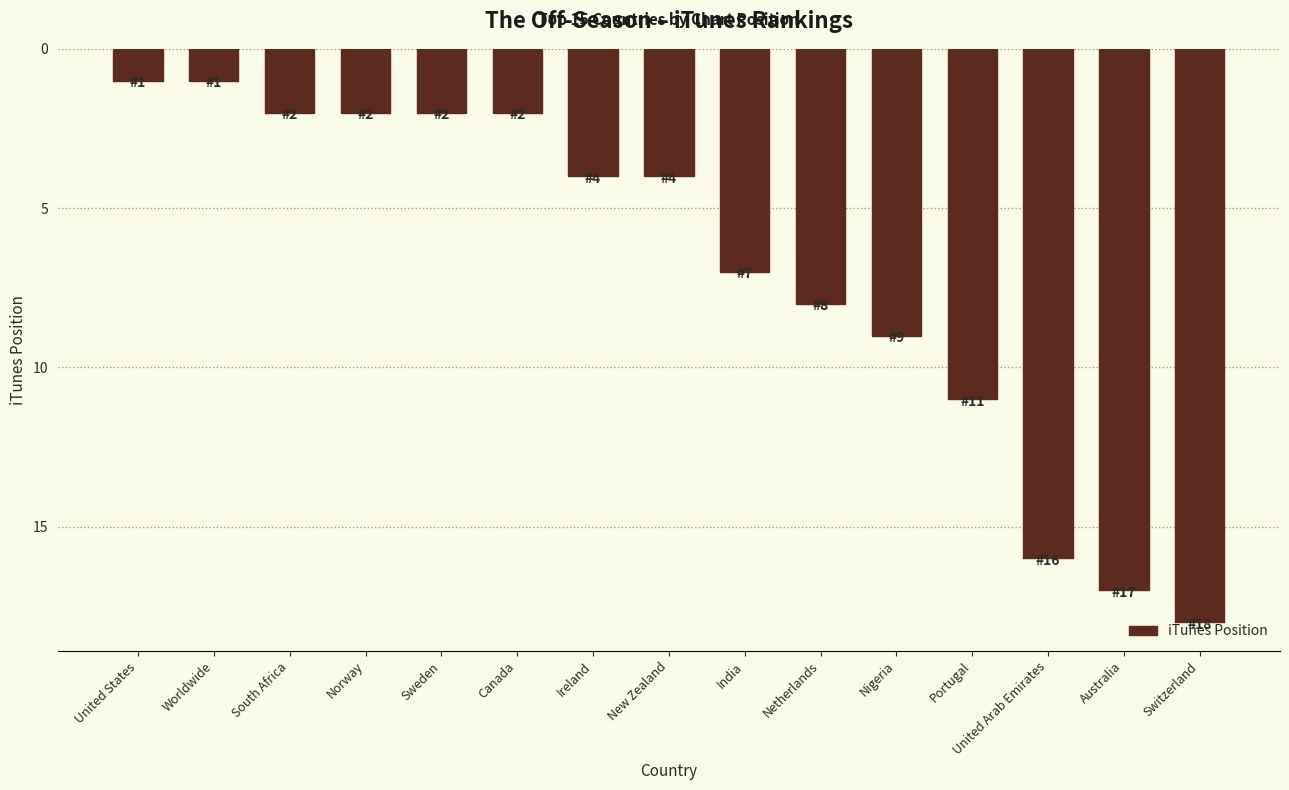

What is the label of the 9th bar from the right?

Ireland